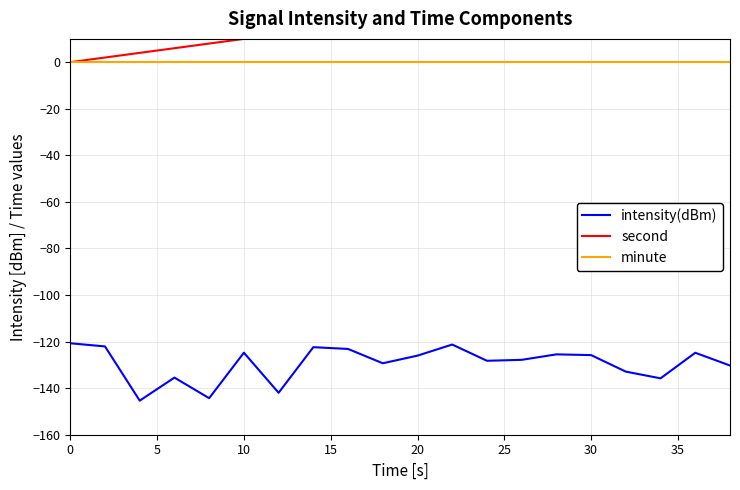

True or false: intensity(dBm) and minute cross at least once.

False